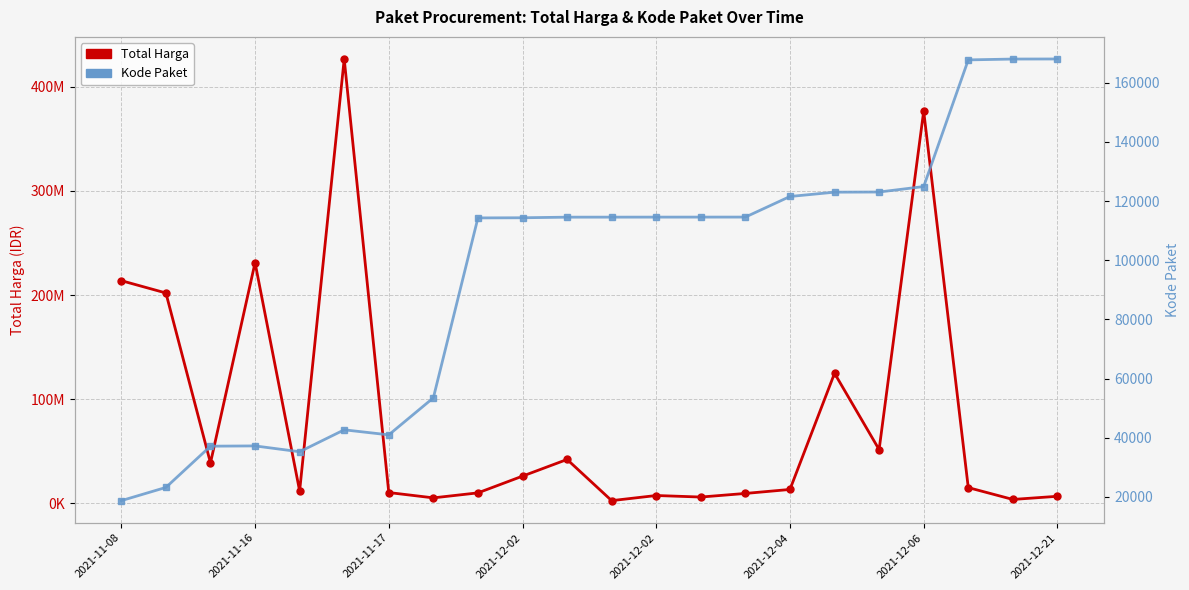

True or false: Kode Paket has a value of 171204 at 2021-12-06.

False